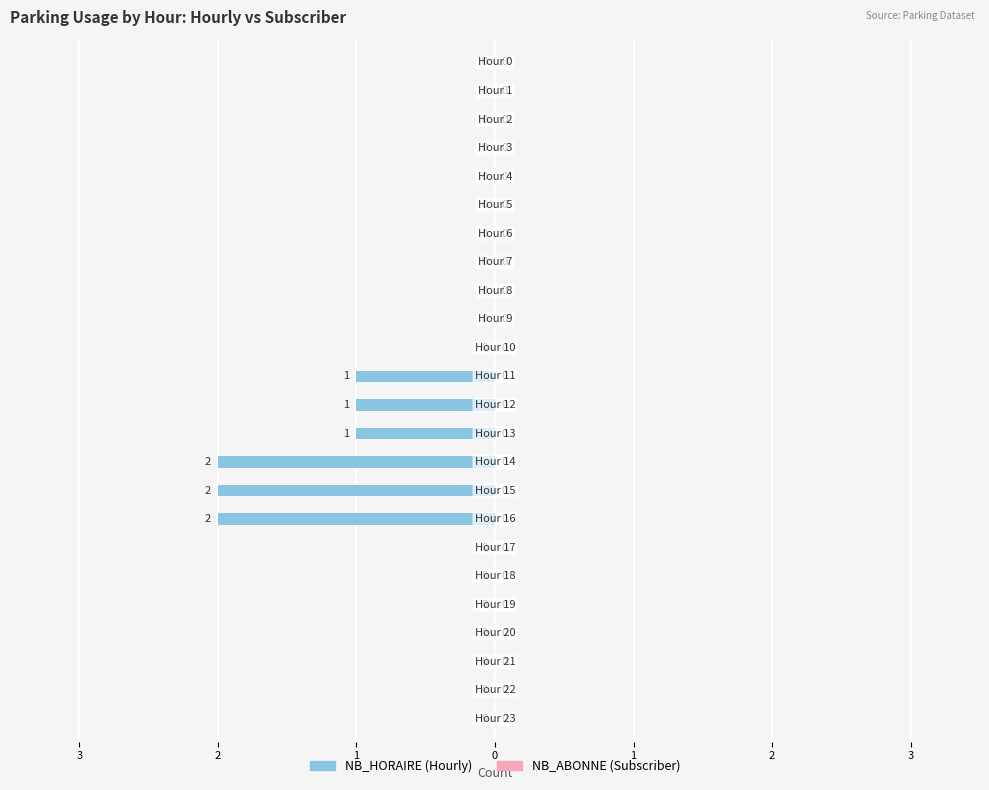

Are the bars horizontal?

Yes